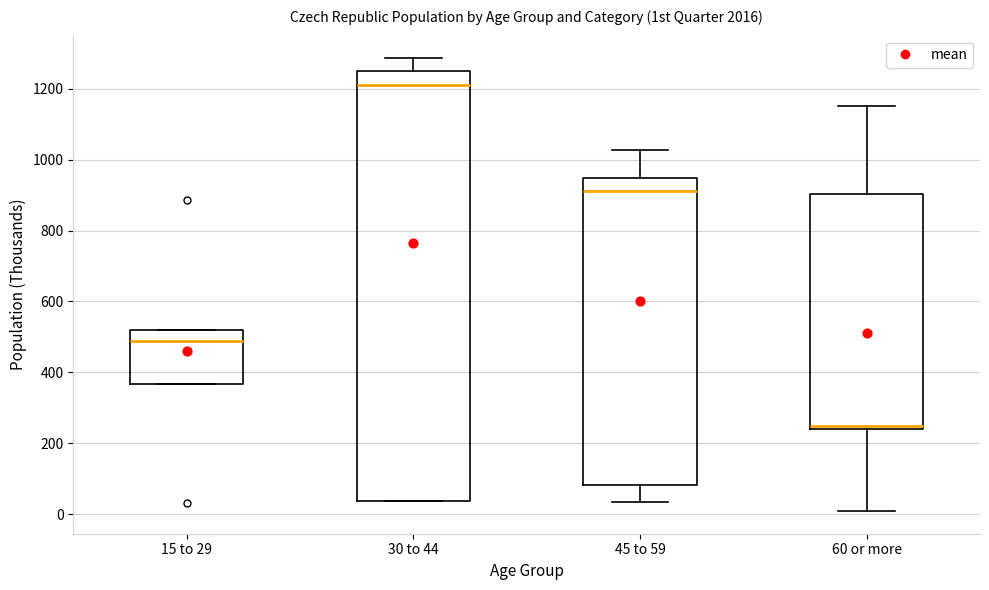

Reading left to right, read every box against the y-axis: the position of its median line, the range the box covers, and the ends of its whiskers. The values are not printed on the chart, so give them approximately, as read against the axis.

15 to 29: median 480, box 360 to 520, whiskers 360 to 520
30 to 44: median 1220, box 40 to 1240, whiskers 40 to 1280
45 to 59: median 920, box 80 to 940, whiskers 40 to 1020
60 or more: median 240 (just above the box's lower edge), box 240 to 900, whiskers 0 to 1160